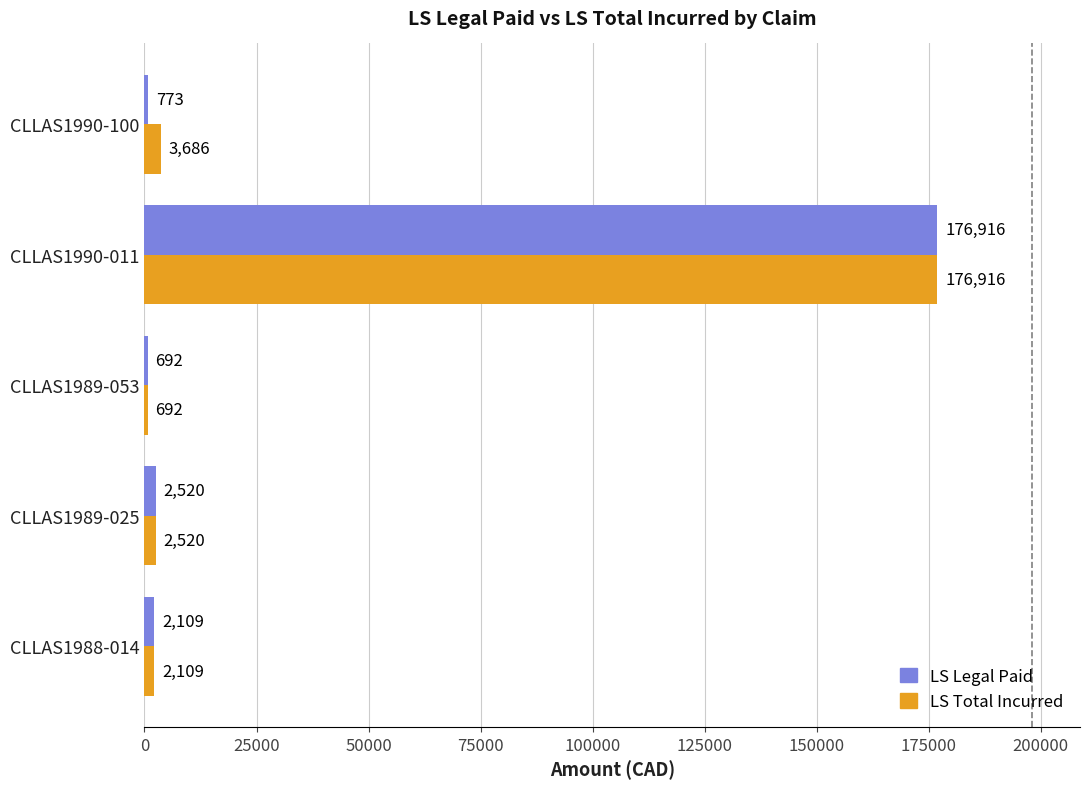

How many data points in LS Legal Paid are less than 2109?

2